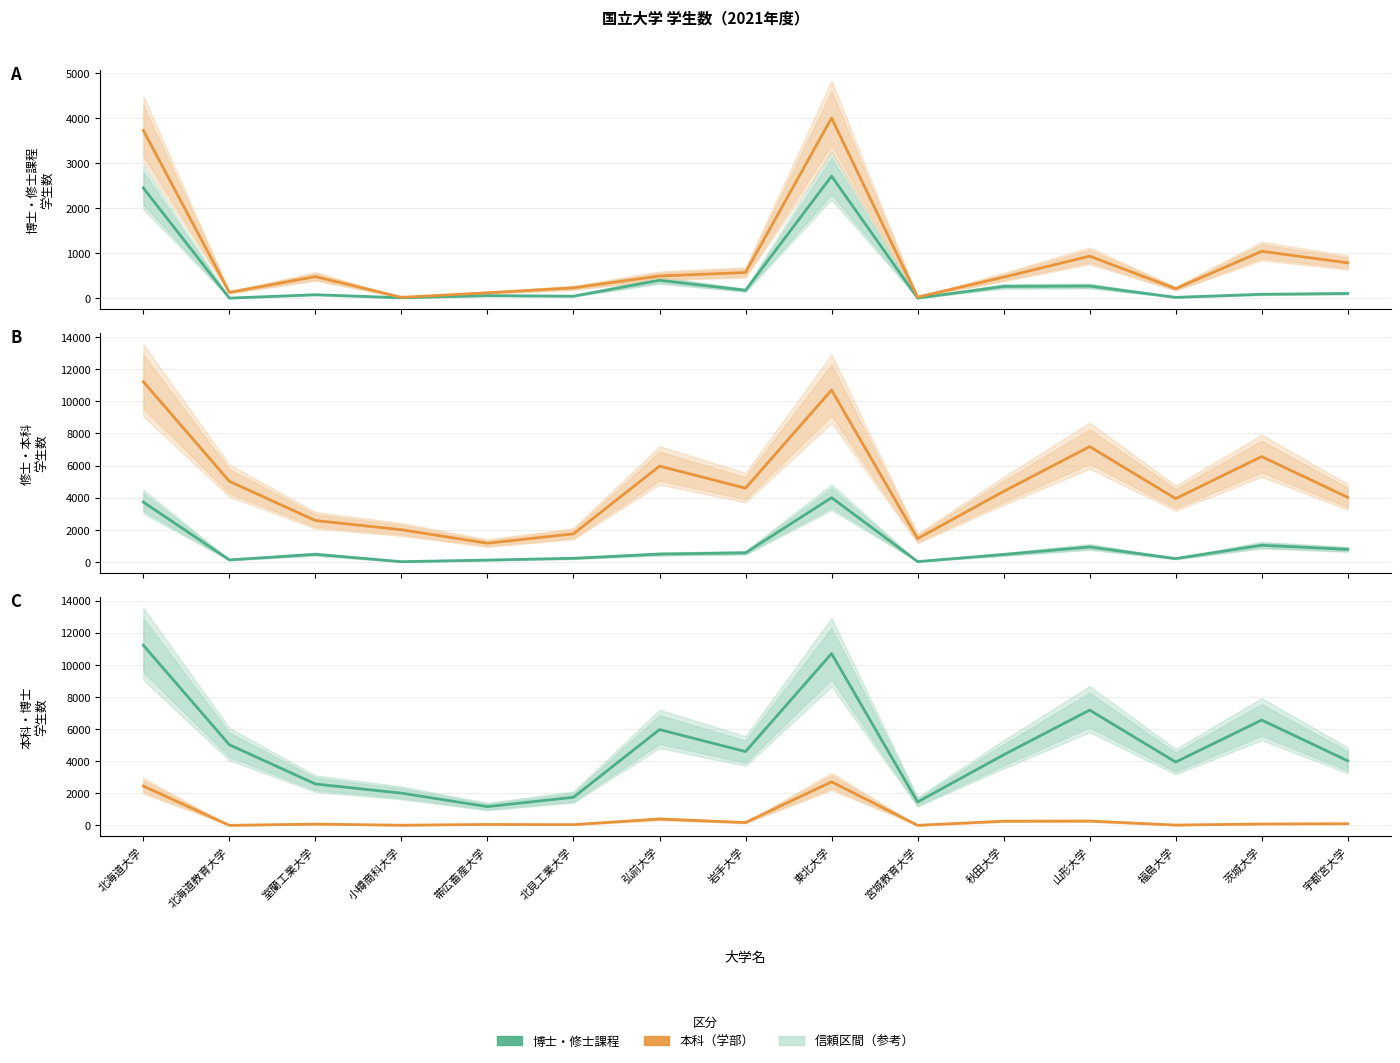

How many series are shown in this chart?

3